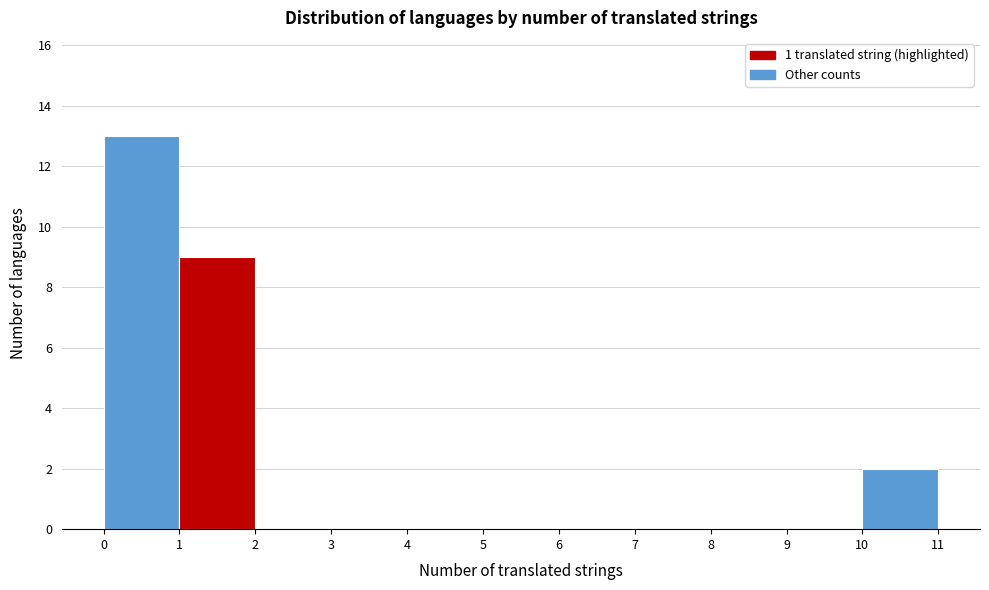

Reading left to right, transcribe this chart: for each bar, give the range it covers on the x-axis and its height. The values are not printed on the chart, so give them approximately, as read against the axis.

0 to 1: 13
1 to 2: 9
2 to 3: 0
3 to 4: 0
4 to 5: 0
5 to 6: 0
6 to 7: 0
7 to 8: 0
8 to 9: 0
9 to 10: 0
10 to 11: 2